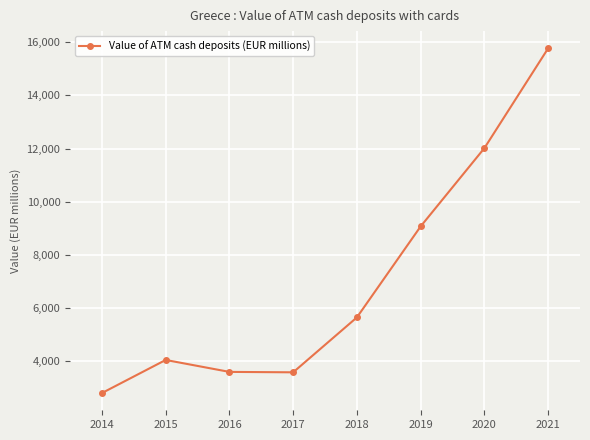

At which category does the data reach its first local peak?

2015